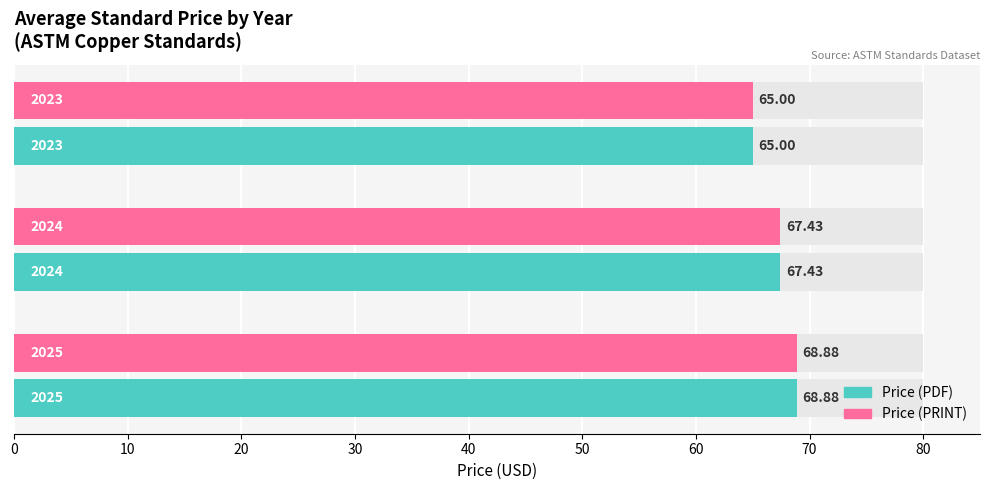

At how many categories does at least one series exceed 68?

1